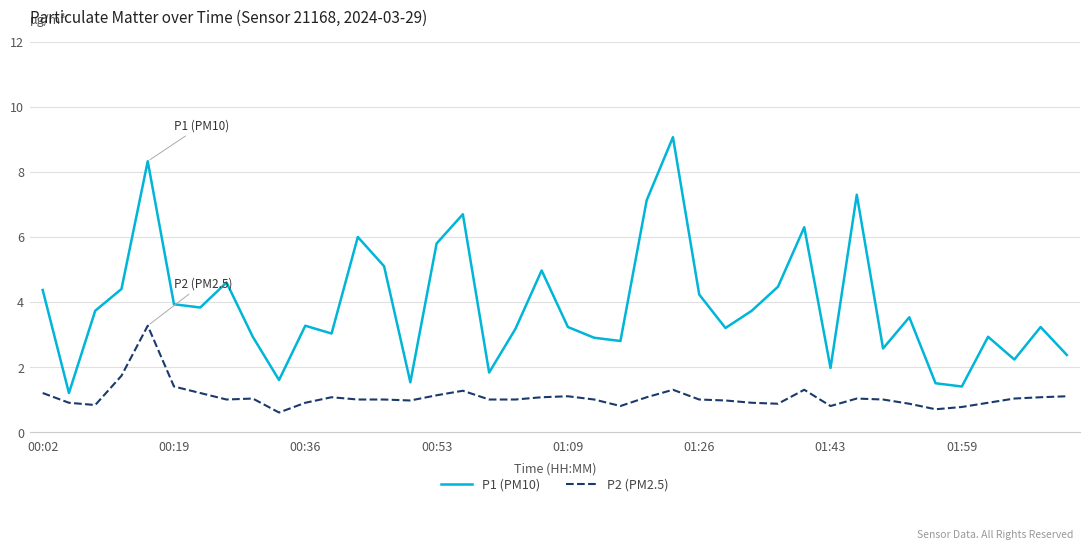

What is the lowest value of the P2 (PM2.5) series?

0.6